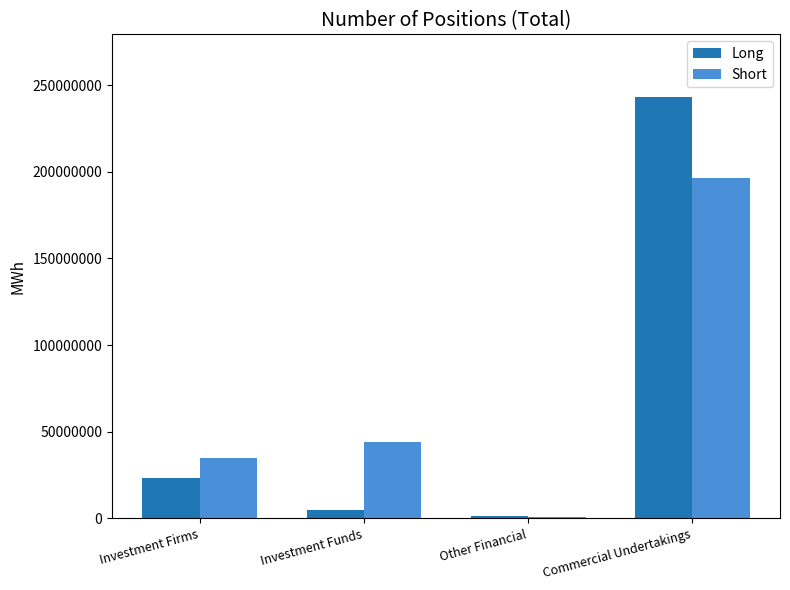

At which label does Short reach its peak?

Commercial Undertakings